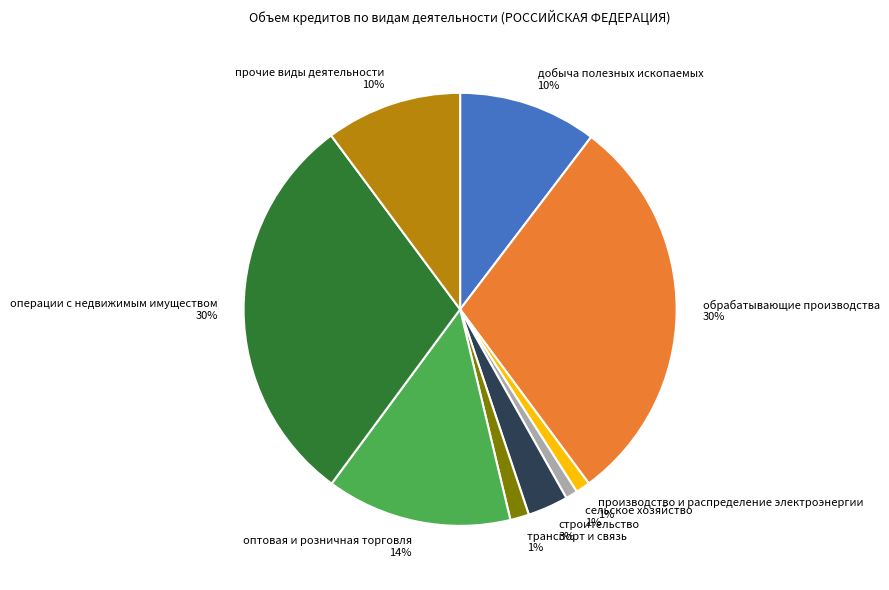

To the nearest percent, what is the combined percentage of операции с недвижимым имуществом and оптовая и розничная торговля?

44%